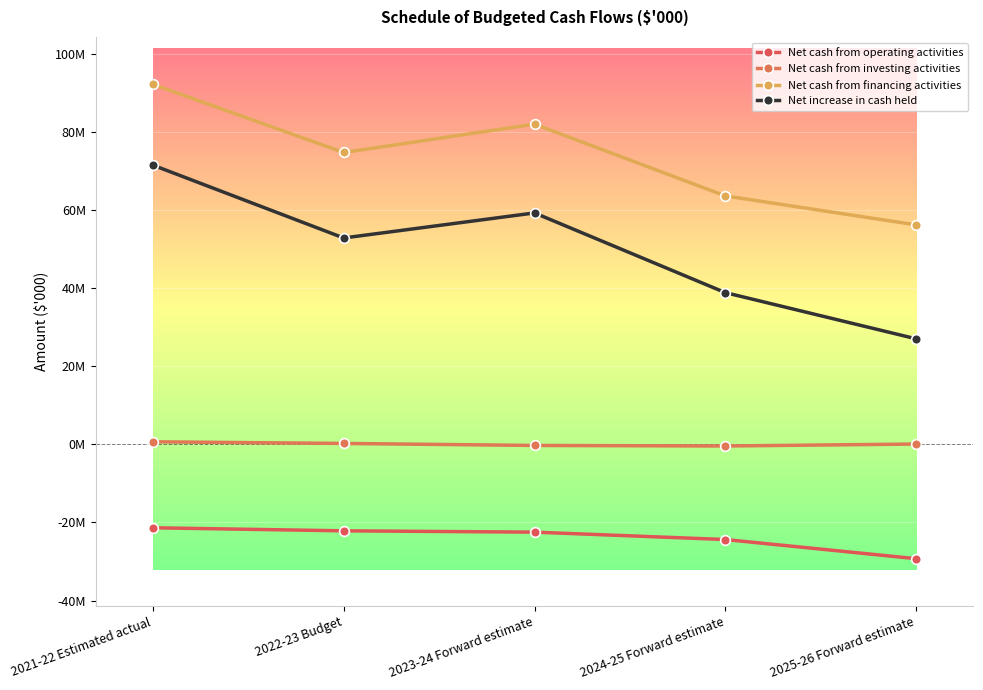

How many distinct data groups are displayed?

4